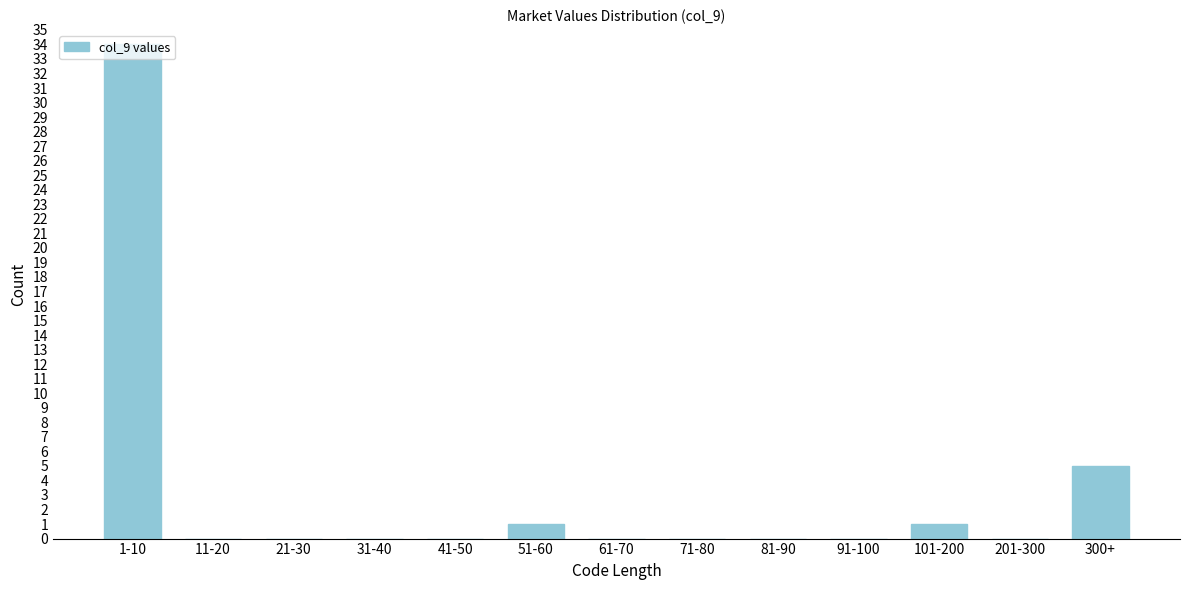

True or false: the data shows 13 at 41-50.

False